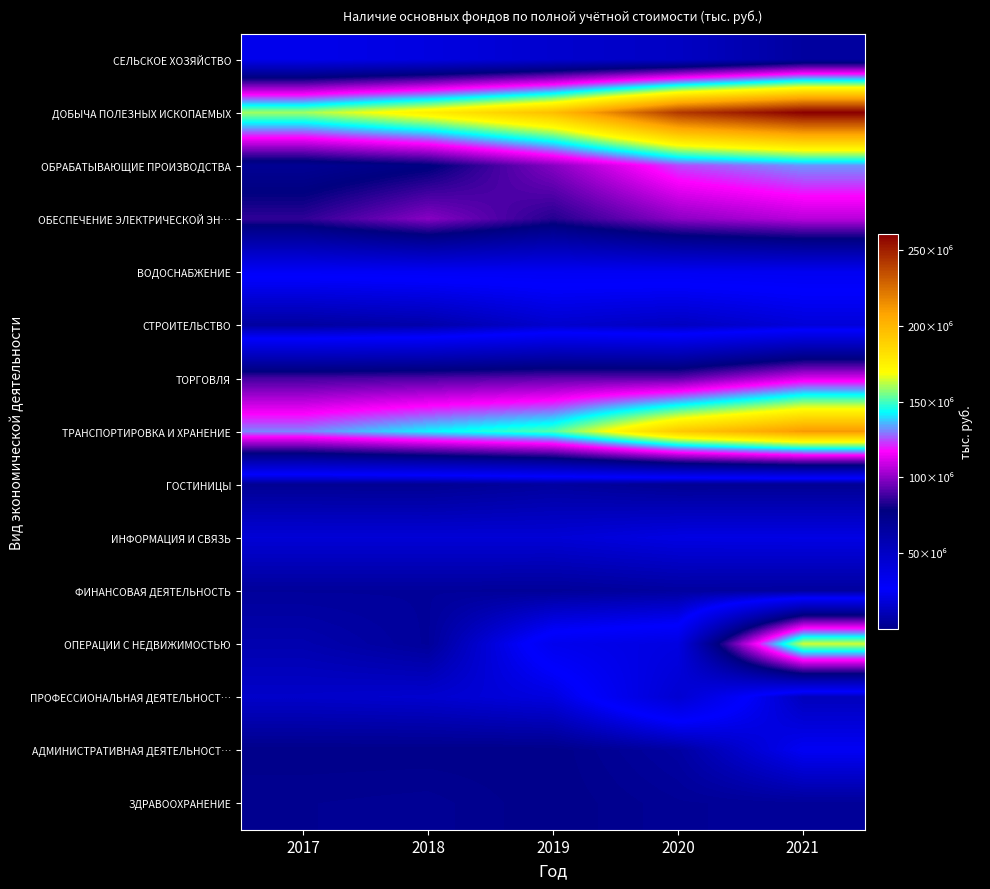

Which has a higher value, 2017 or 2021?

2021